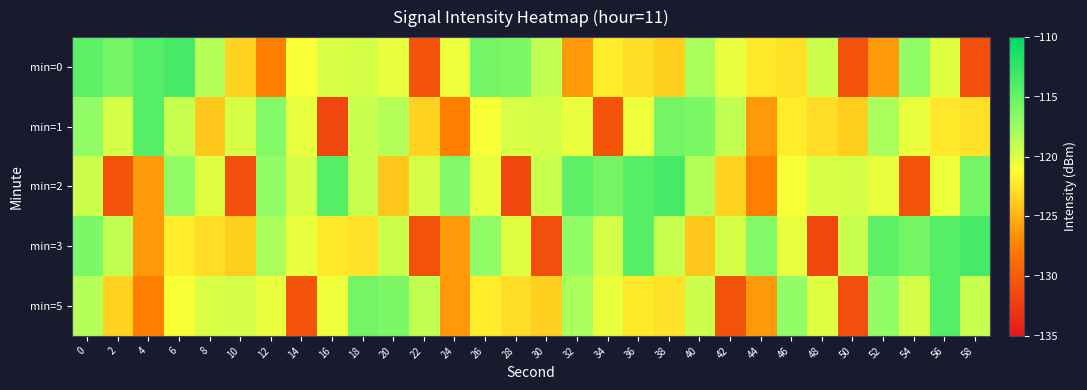

Which series has the widest spread of values?

min=2